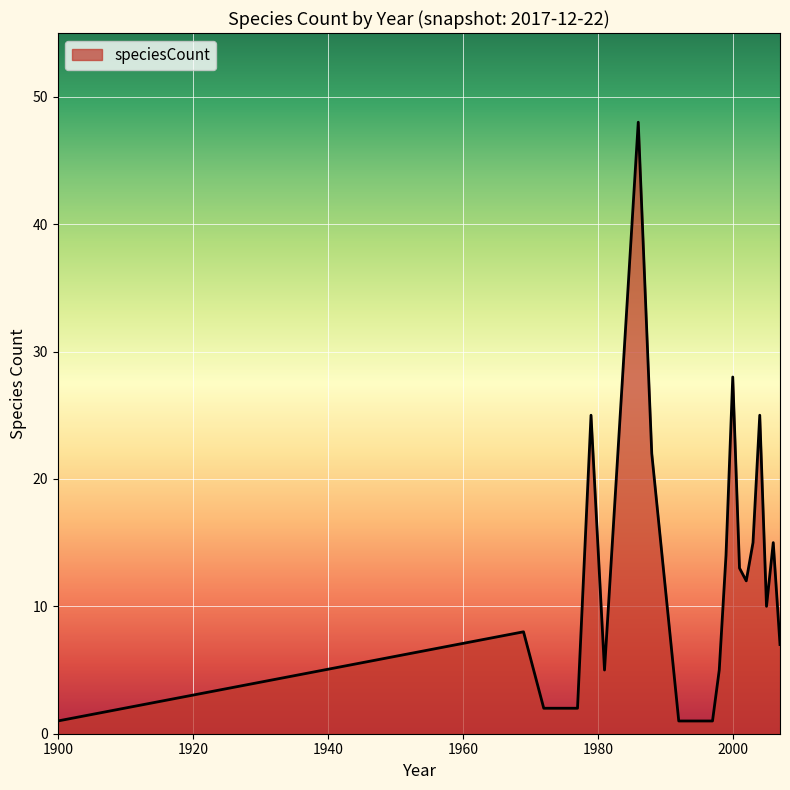

What is the difference between the second highest and second lowest values?

27